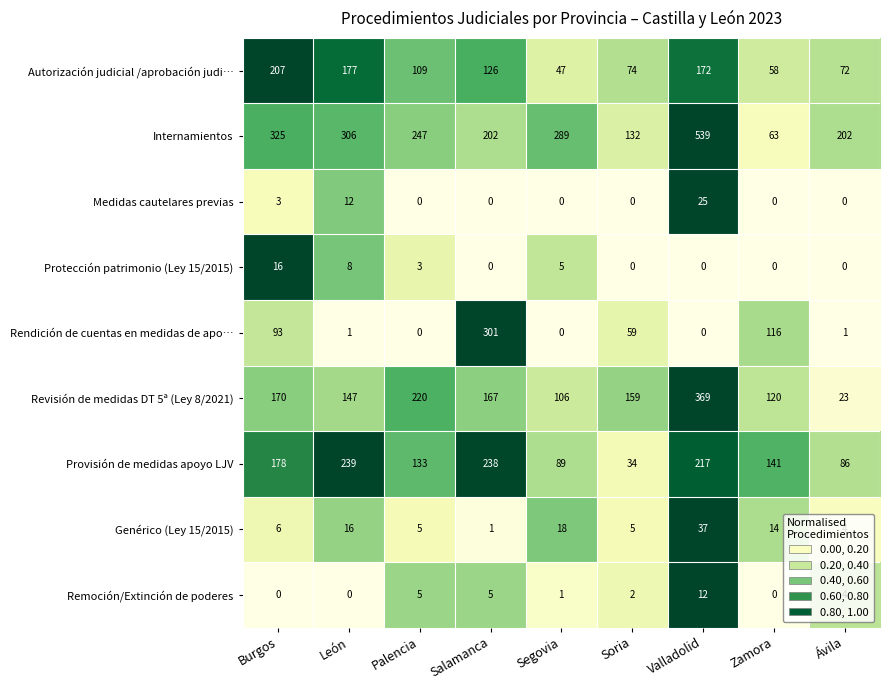

What is the difference between the highest and lowest values at Segovia?

289